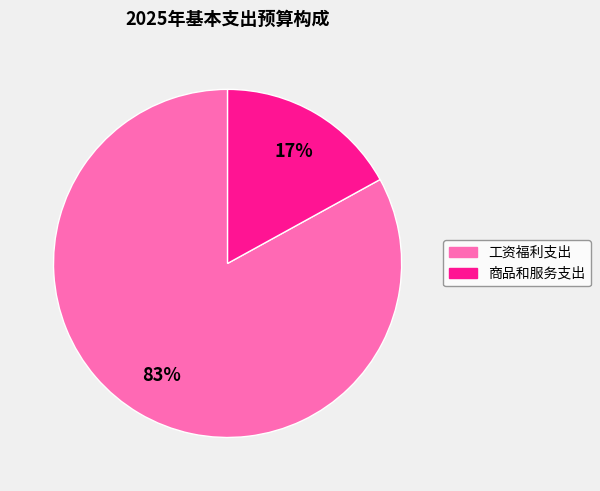

What is the ratio of the value at 工资福利支出 to the value at 商品和服务支出?

4.9